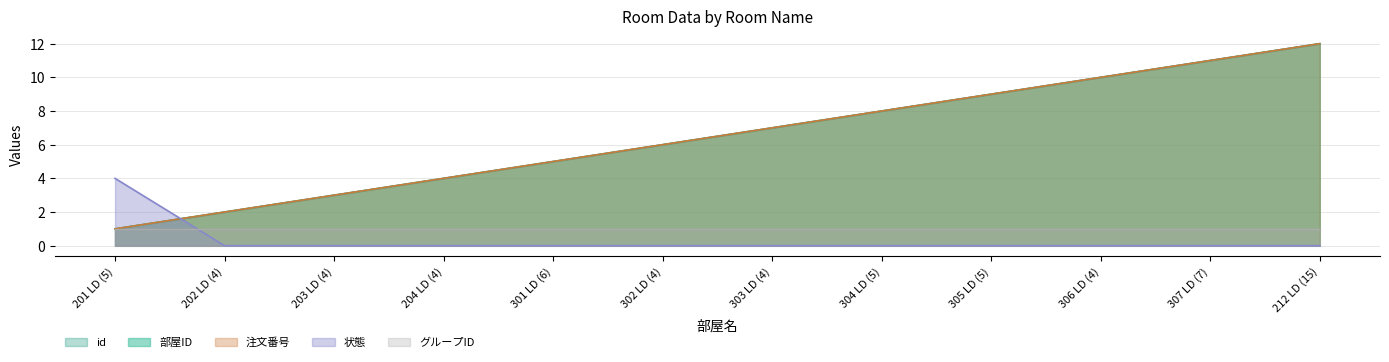

Does the chart have visible grid lines?

Yes